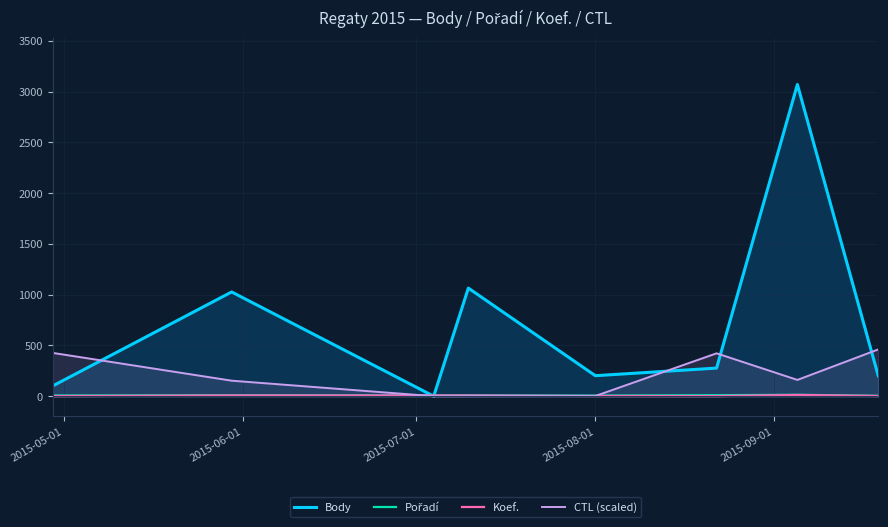

True or false: Koef. and Pořadí cross at least once.

False